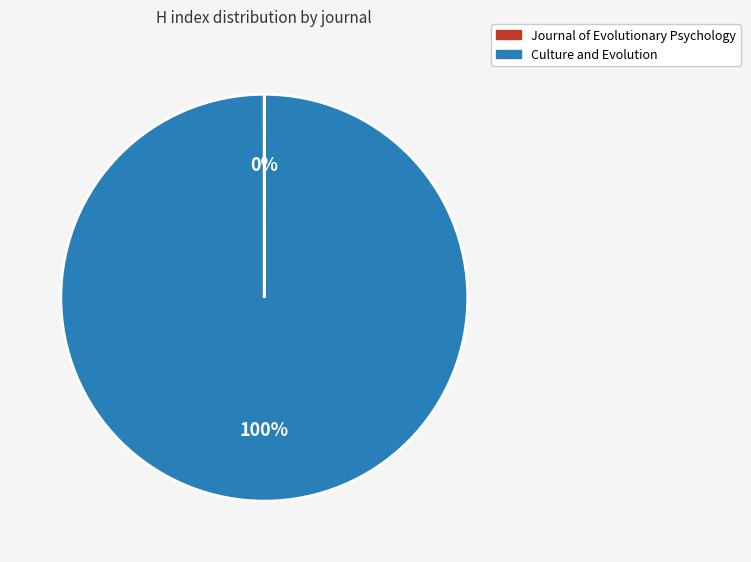

Which slice represents more than half of the pie?

Culture and Evolution